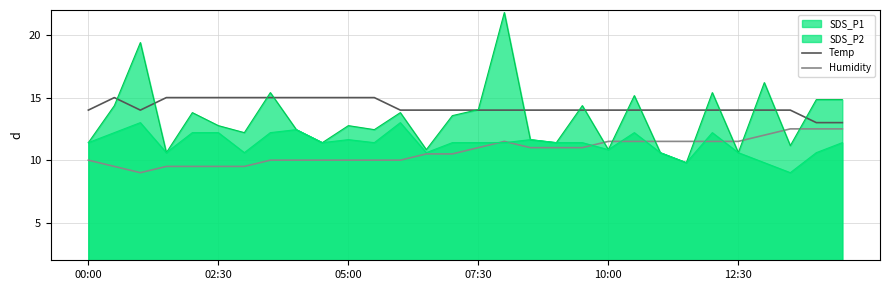

True or false: Humidity and Temp intersect in this chart.

False